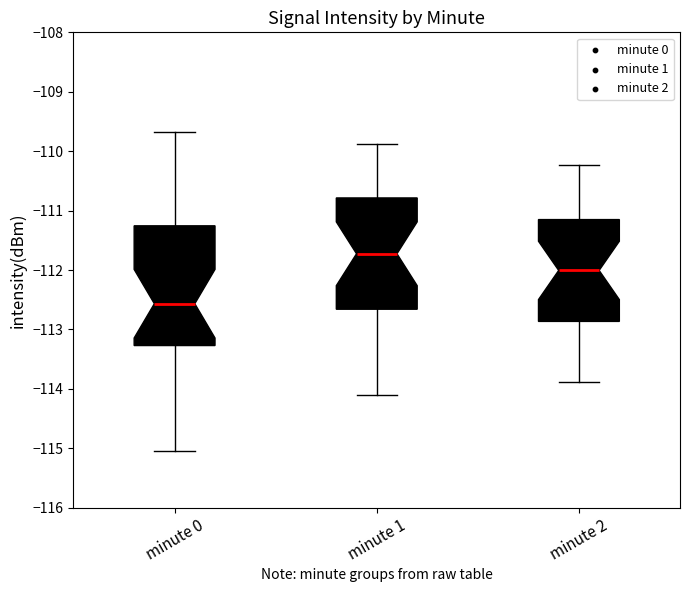

Comparing the boxes themselves (not the whiskers), which one is the tallest?

minute 0